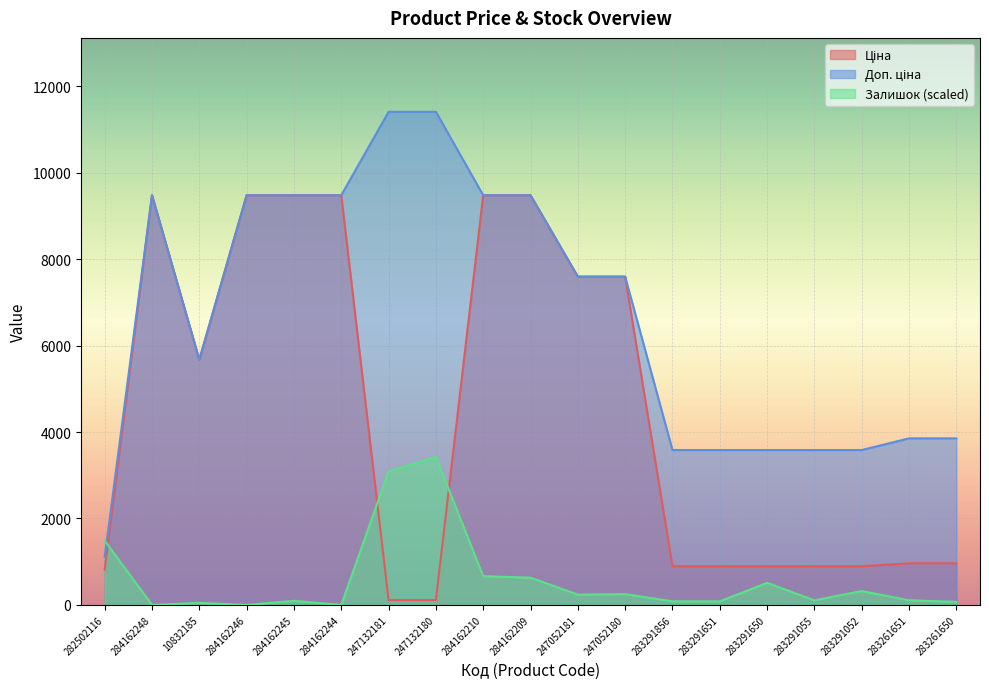

Which category has the highest value in the Залишок series?

247132180